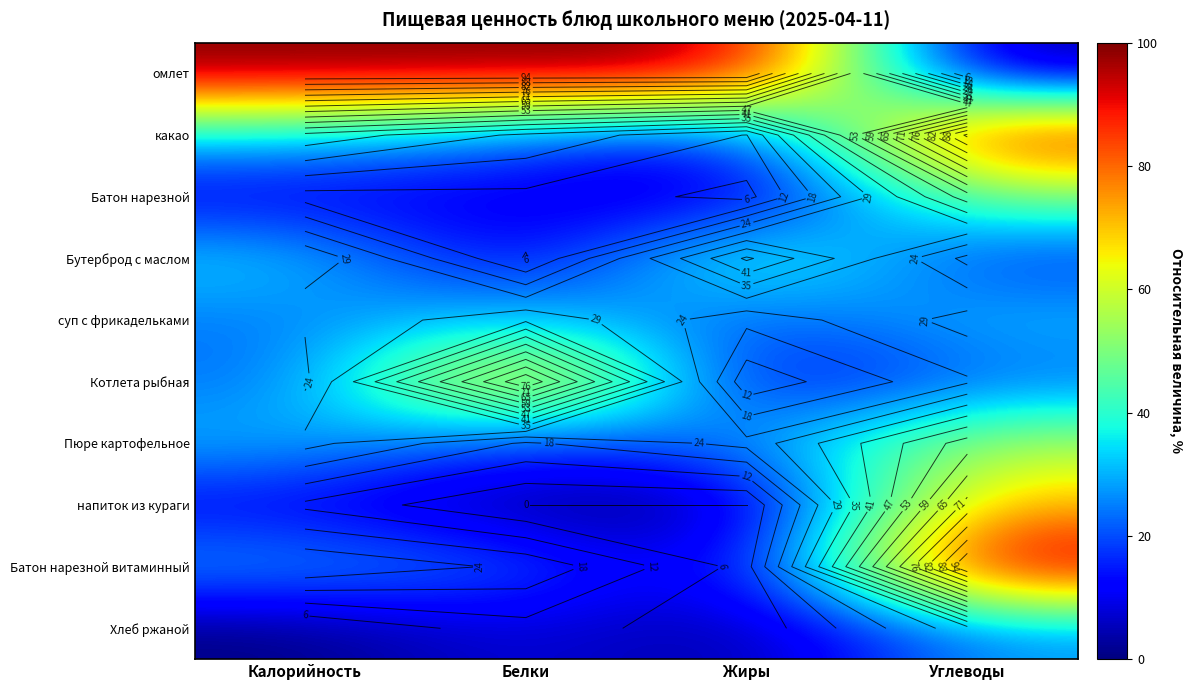

Which series changed the most between Калорийность and Белки?

Котлета рыбная